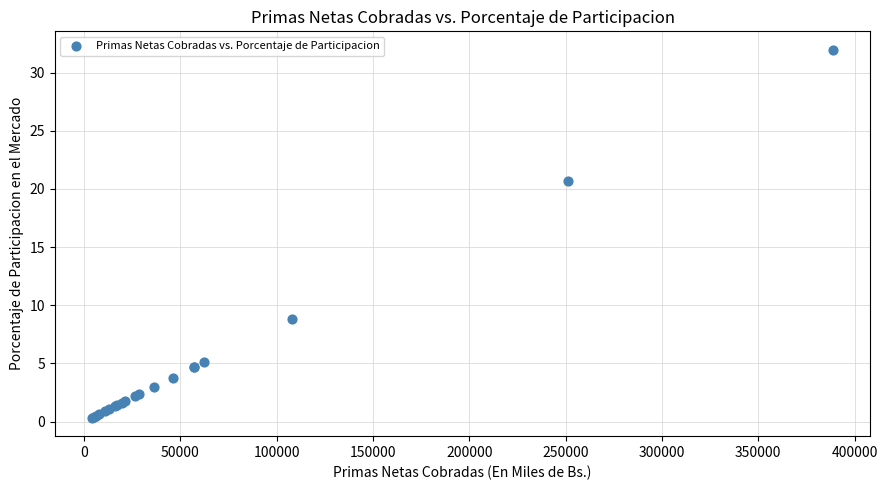

What Y value in the scatter plot is closest to 16?

20.7